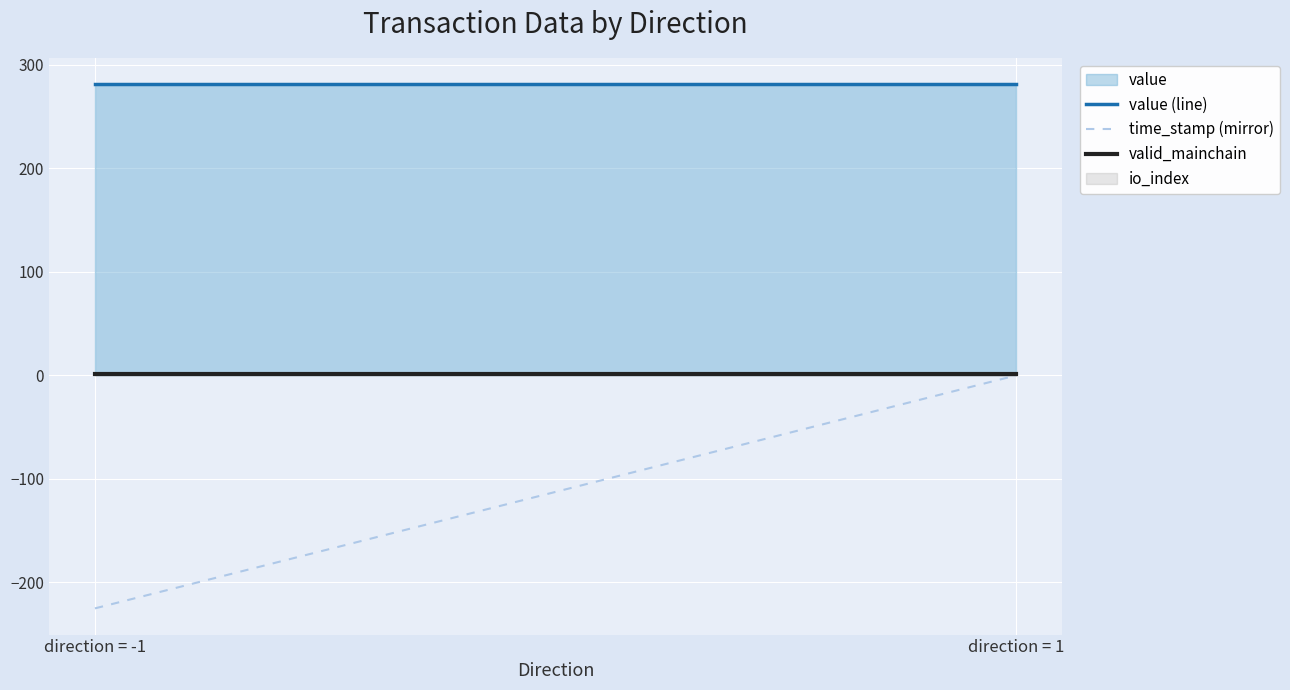

What position from the right is direction = 1?

1